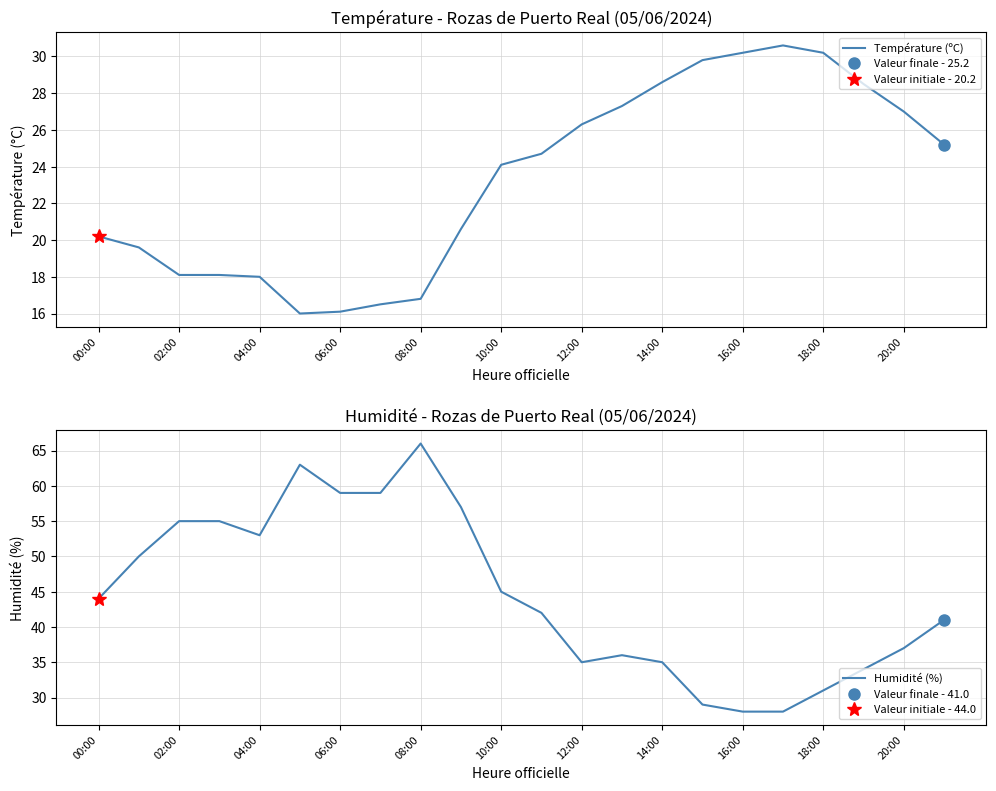

What is the minimum value for Humidité (%)?

28